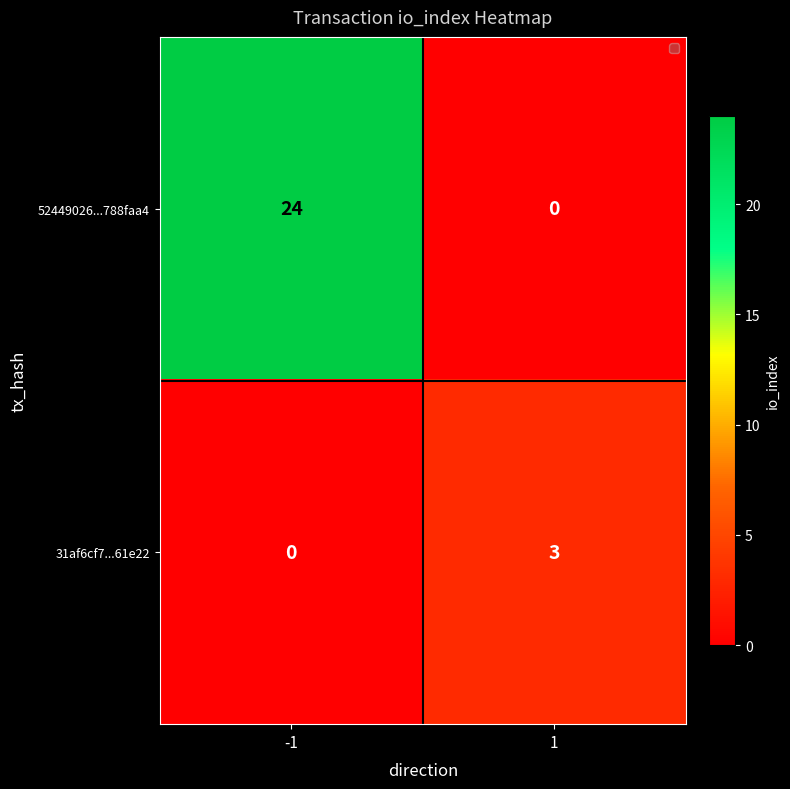

Which series has the largest total across all categories?

52449026...788faa4